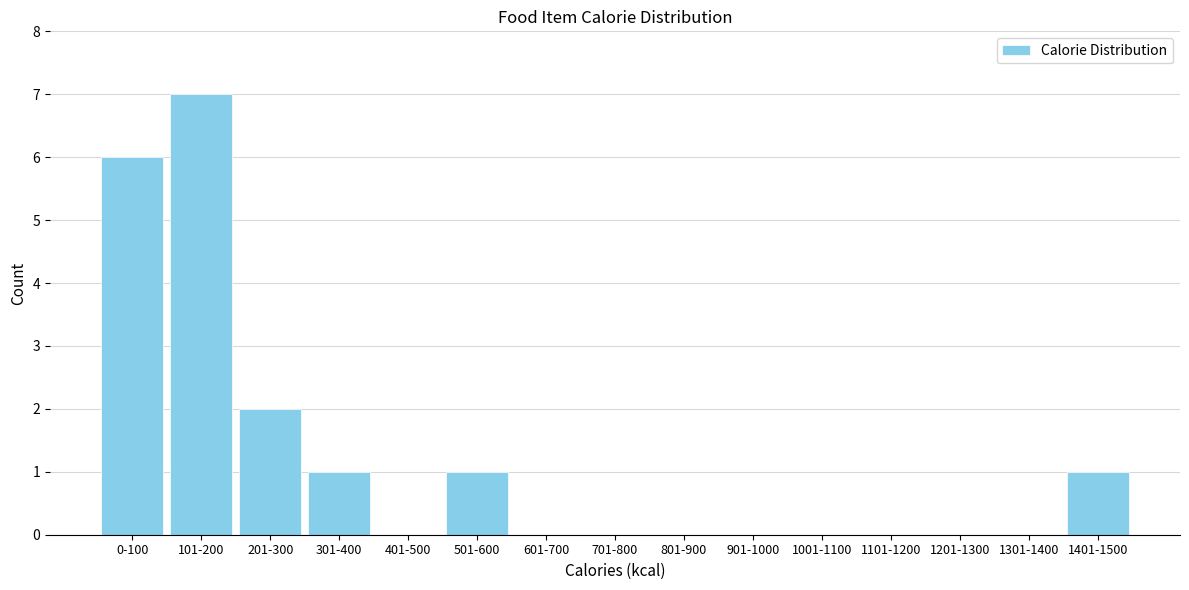

Reading left to right, extract all data points from this chart.

0-100=6	101-200=7	201-300=2	301-400=1	401-500=0	501-600=1	601-700=0	701-800=0	801-900=0	901-1000=0	1001-1100=0	1101-1200=0	1201-1300=0	1301-1400=0	1401-1500=1